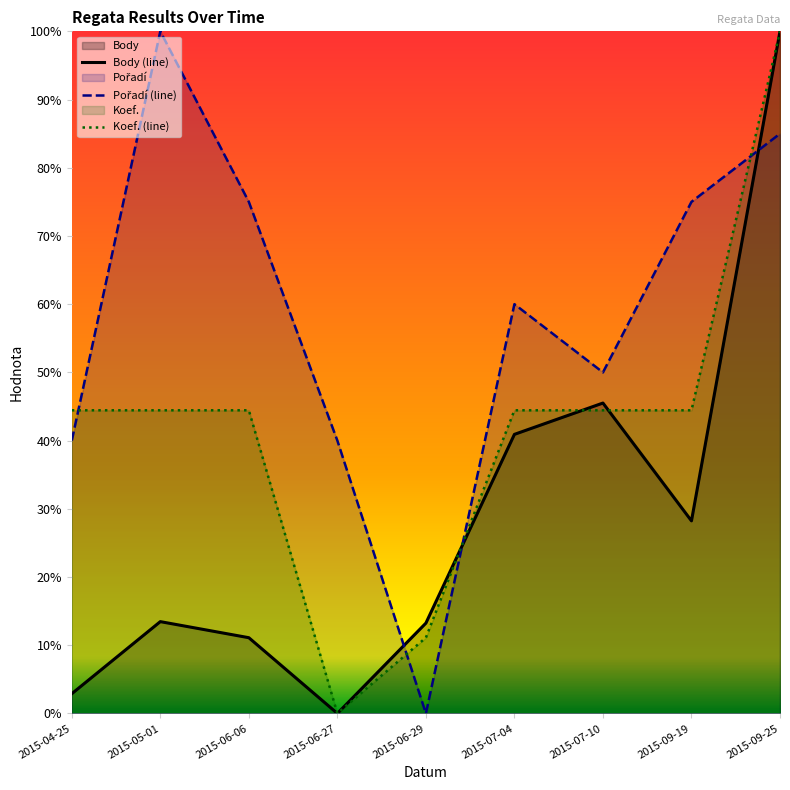

Rank the series by their average value, from highest to lowest.

Pořadí (line), Koef. (line), Body (line)